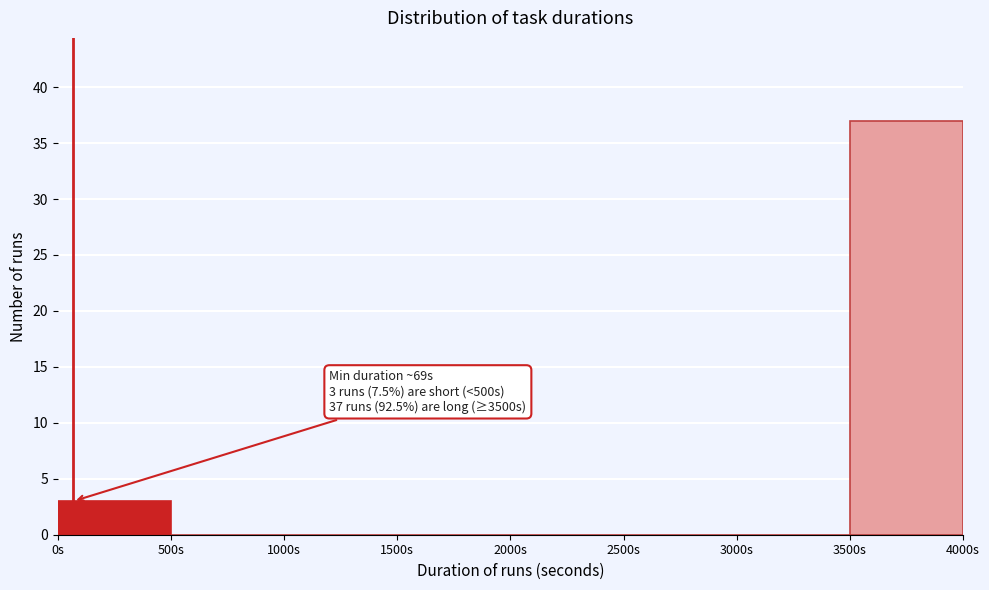

Over which range of the x-axis is the bar tallest?

3500 to 4000